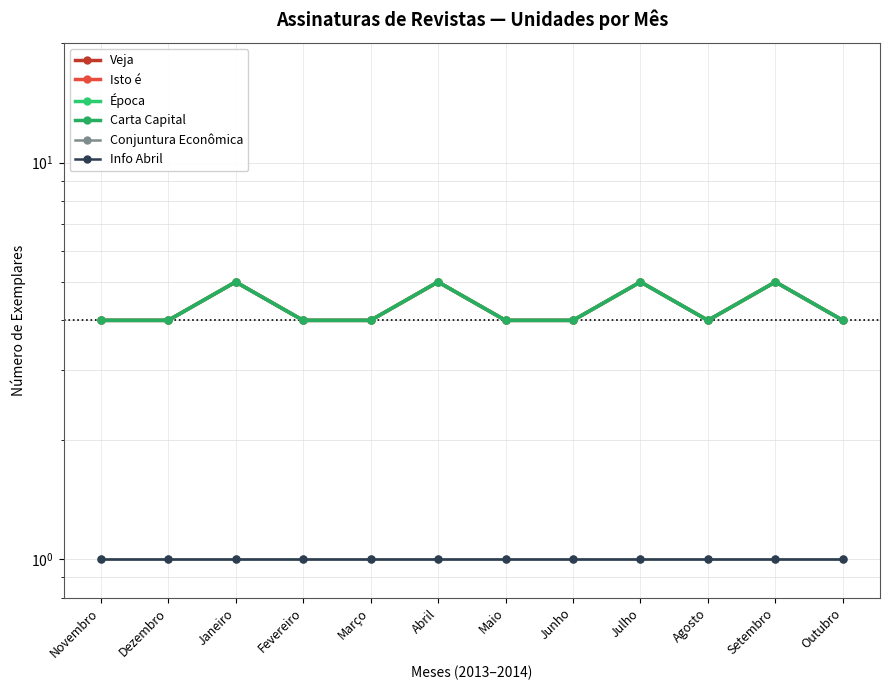

Rank the series by their maximum value, from lowest to highest.

Conjuntura Econômica, Info Abril, Veja, Isto é, Época, Carta Capital